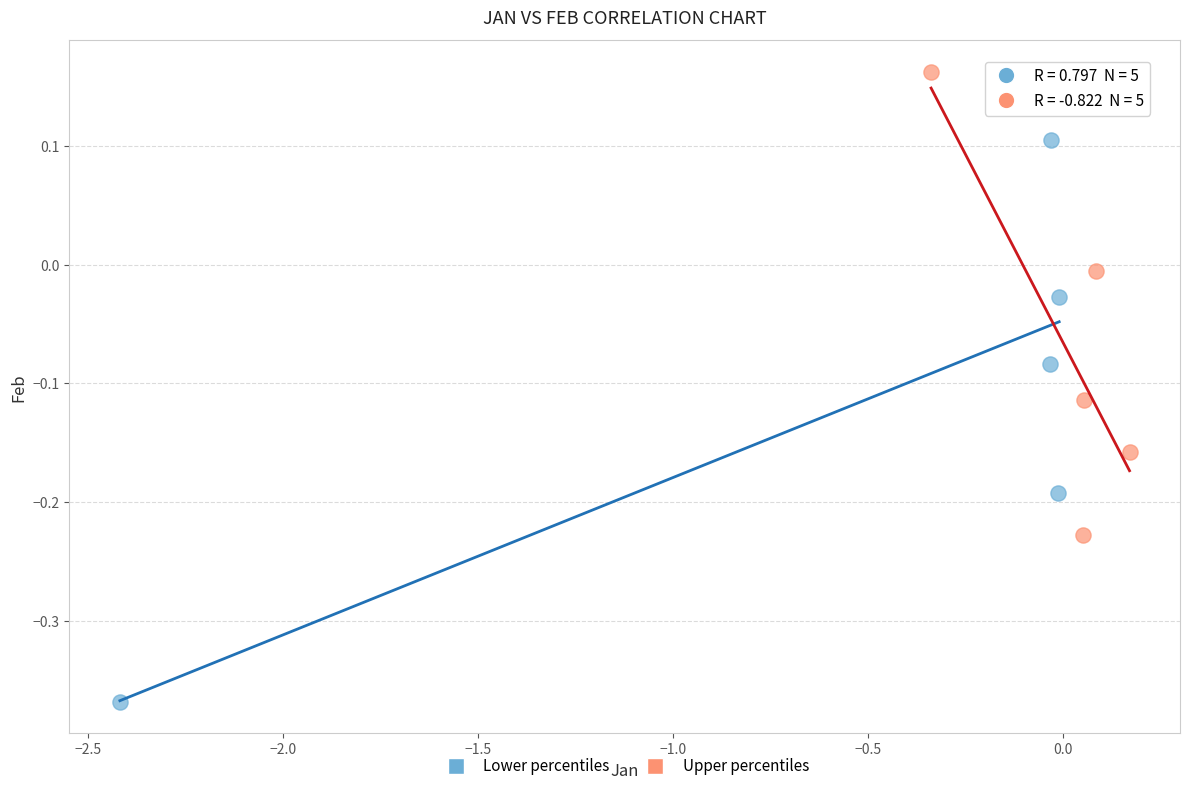

What are all the series names shown in the legend?

Lower percentiles, Upper percentiles